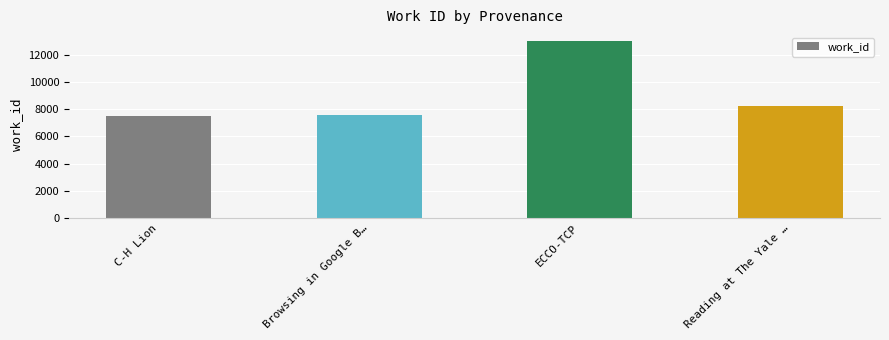

At which category does the chart reach its peak across all series?

ECCO-TCP